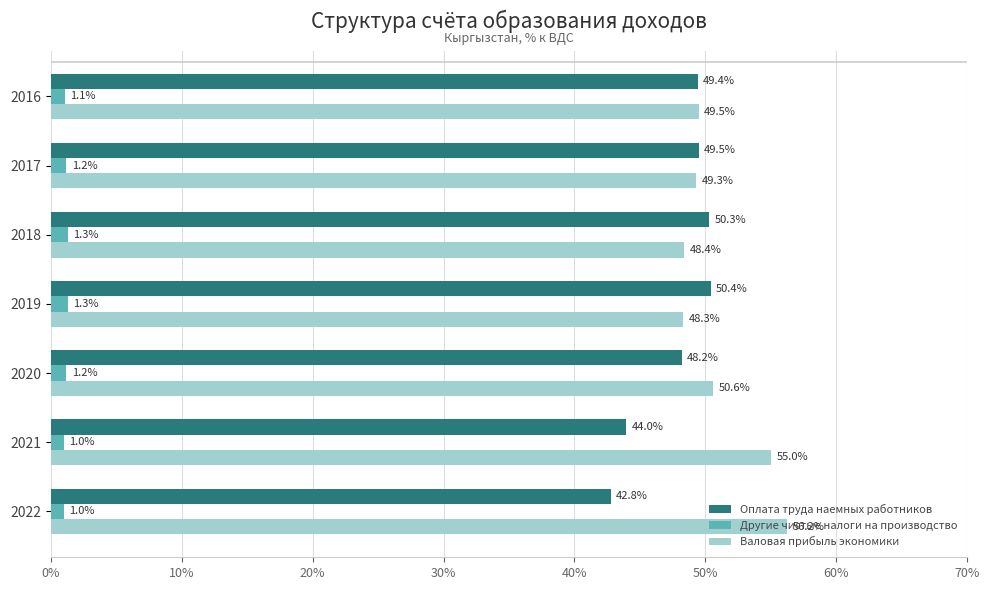

The Оплата труда наемных работников series shows 49.4 at 2016. True or false?

True